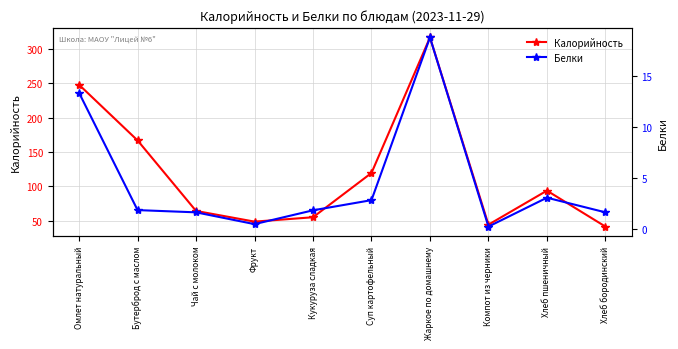

How many values in the Калорийность series exceed 93?

5